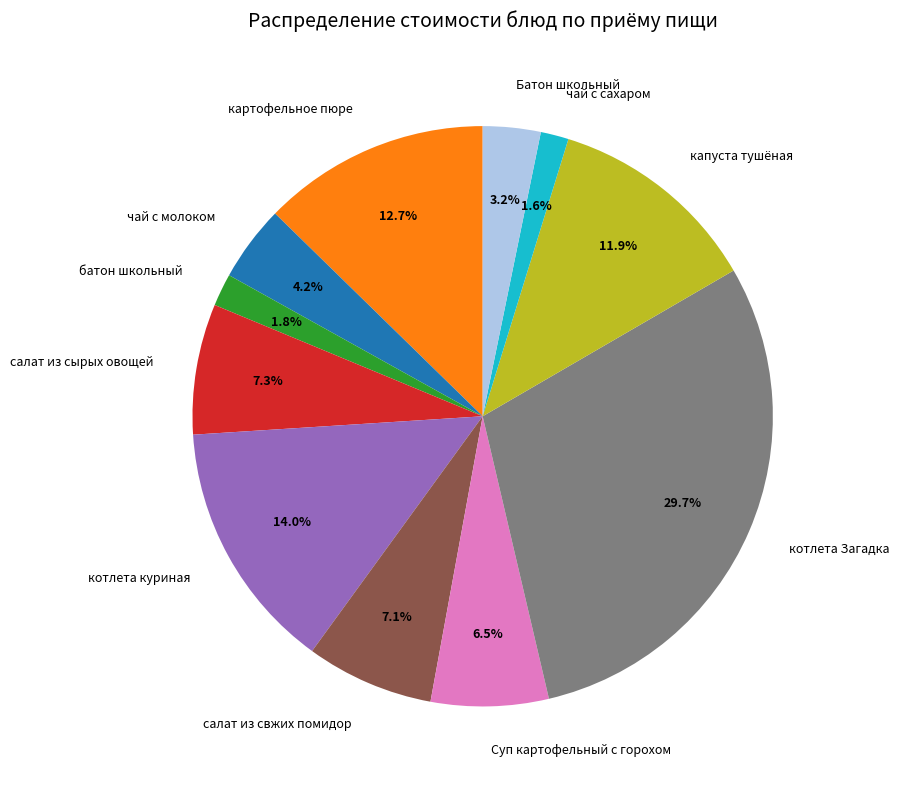

True or false: чай с молоком accounts for 4% of the total.

True